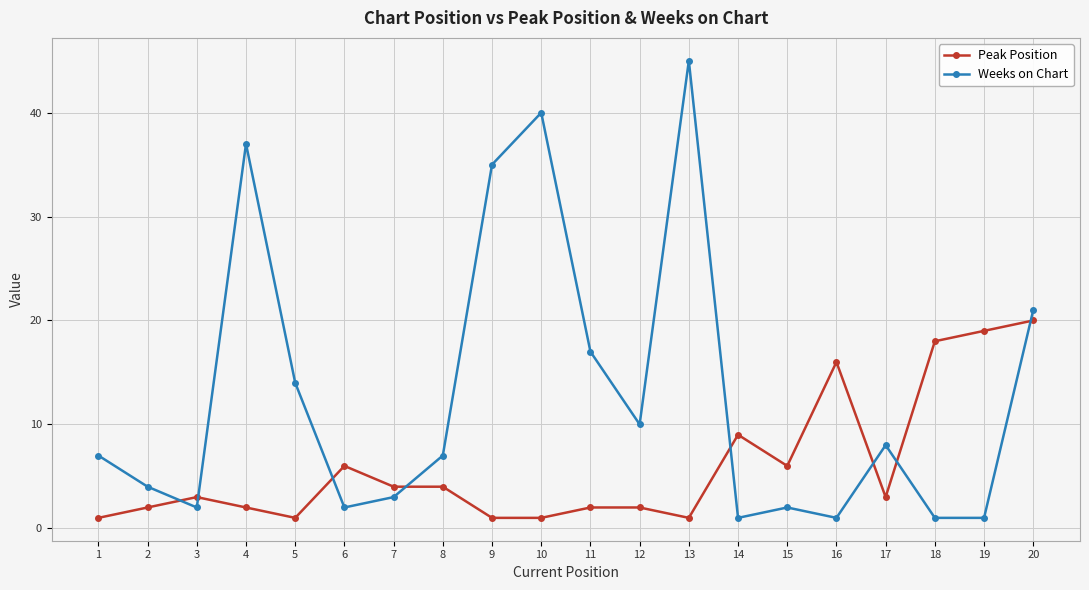

Which series has the widest spread of values?

Weeks on Chart